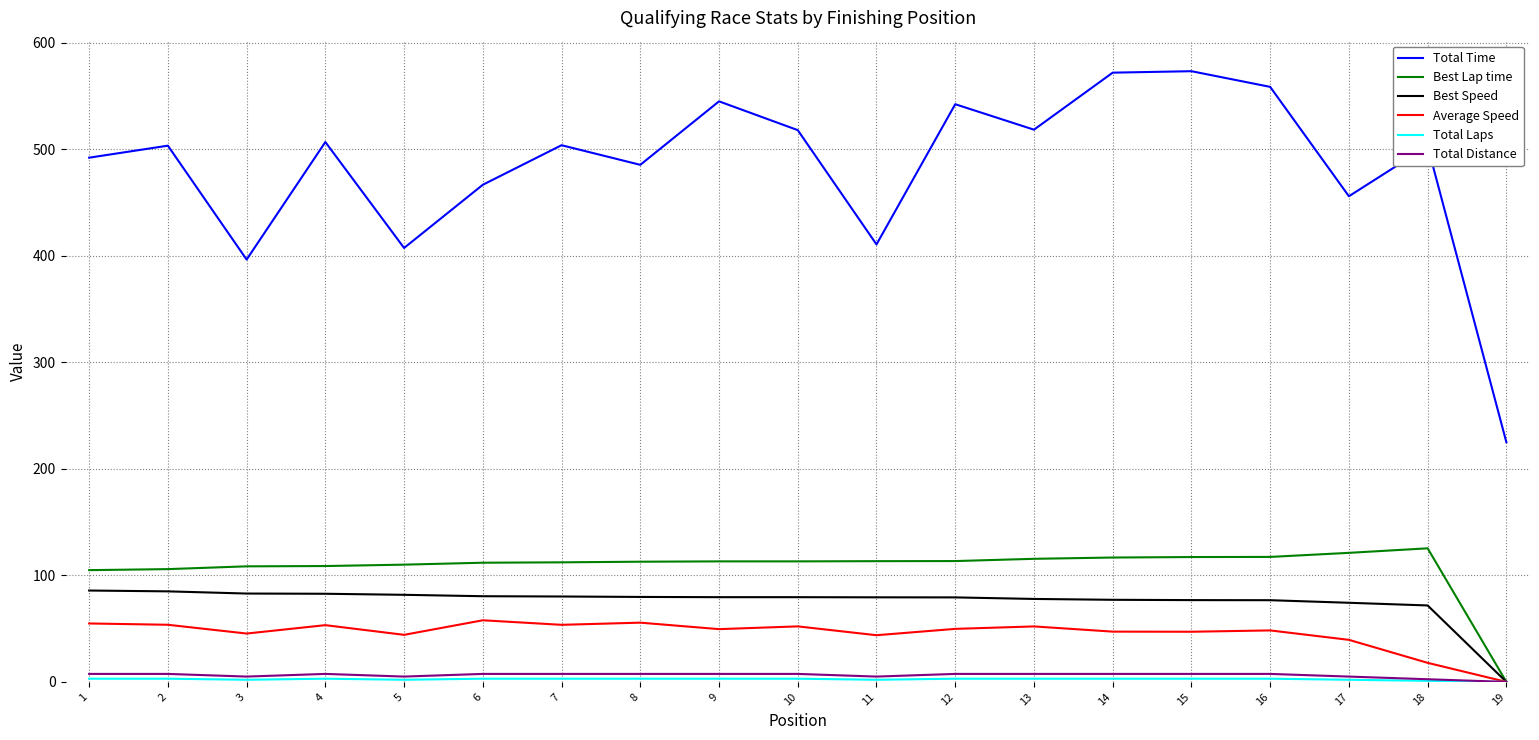

What is the maximum value shown in the chart?

573.3